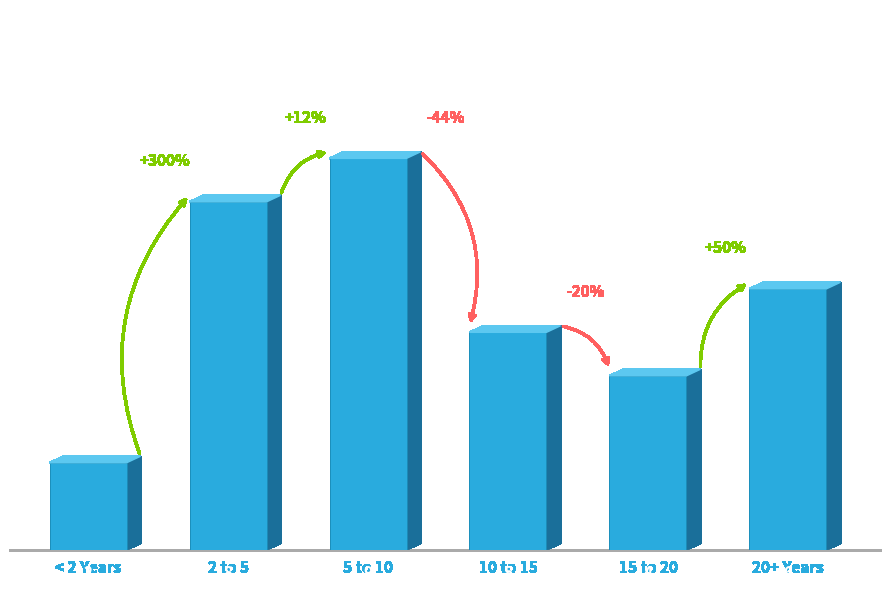

Is it true that the value at 15 to 20 is 7?

False